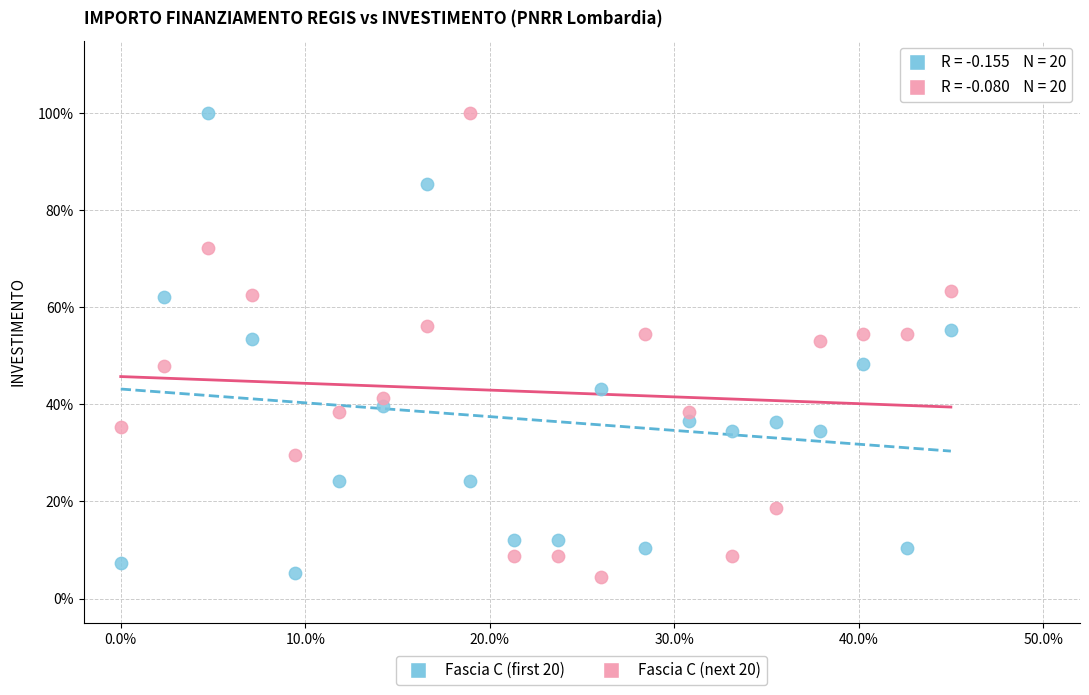

What are all the series names shown in the legend?

Fascia C (first 20), Fascia C (next 20)